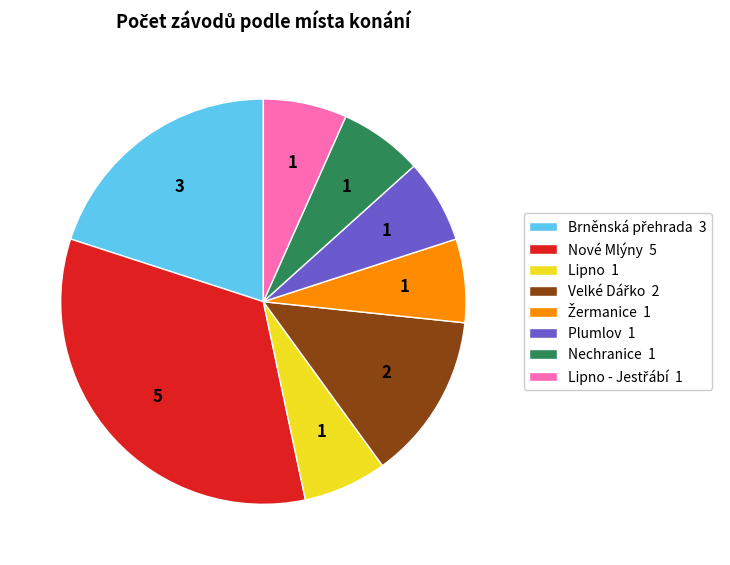

Is there a majority slice in this chart?

No